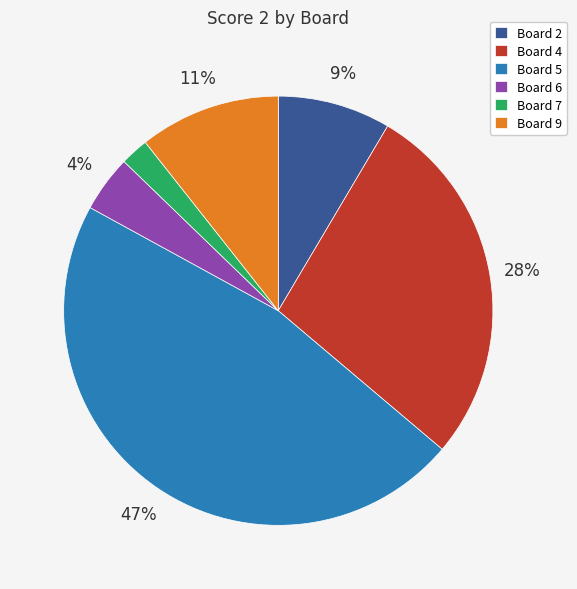

Rank the categories by value from lowest to highest.

Board 7, Board 6, Board 2, Board 9, Board 4, Board 5